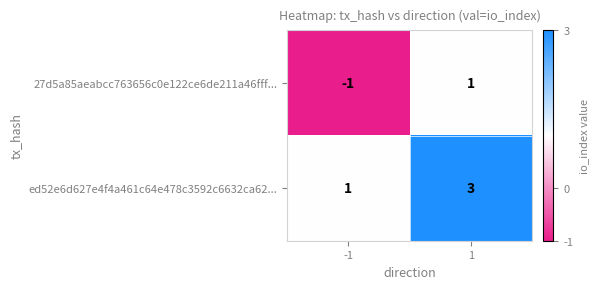

True or false: ed52e6d627e4f4a461c64e478c3592c6632ca62... has a value of 3 at 1.

True